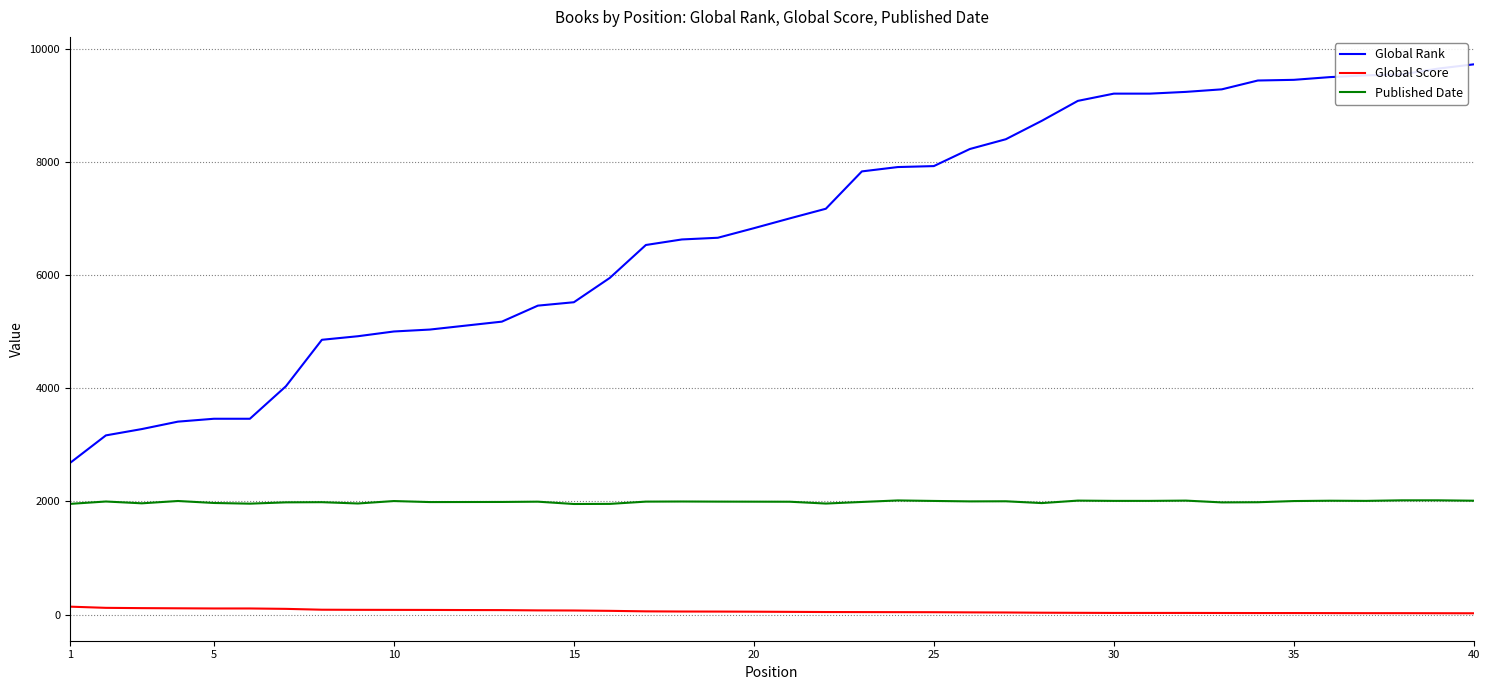

What is the greatest value displayed?

9728